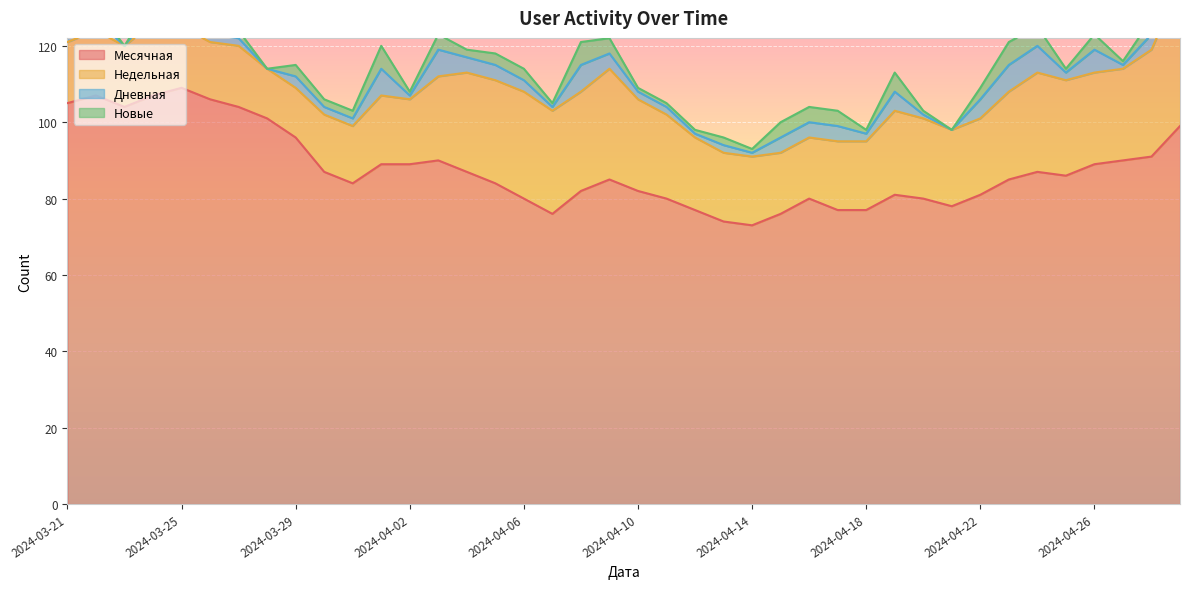

Is the value of Недельная at 2024-04-06 greater than the value of Дневная at 2024-03-29?

Yes